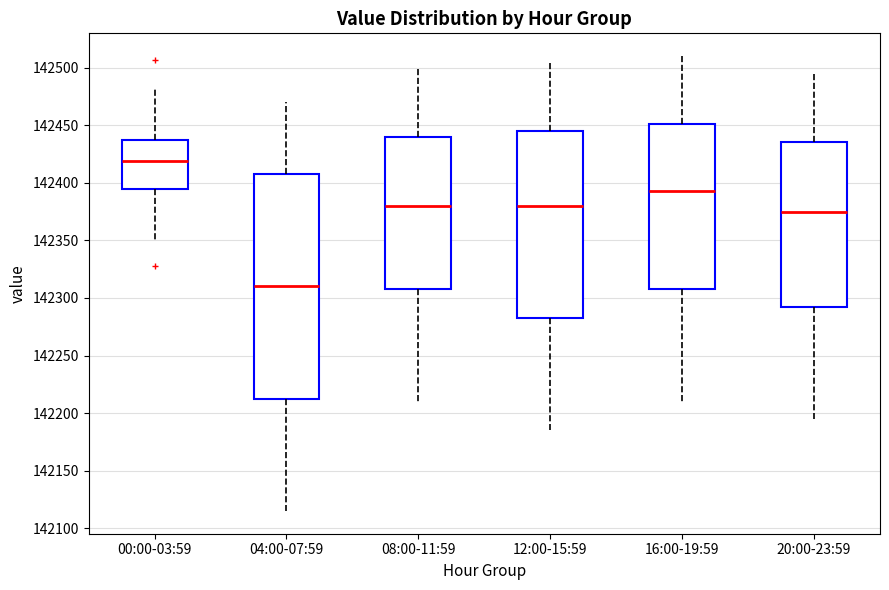

Comparing the boxes themselves (not the whiskers), which one is the tallest?

04:00-07:59